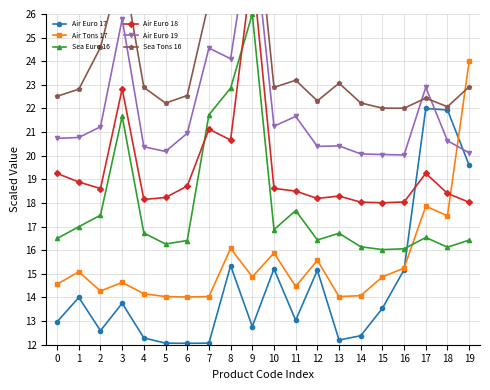

Between 3 and 10, which is larger?

10